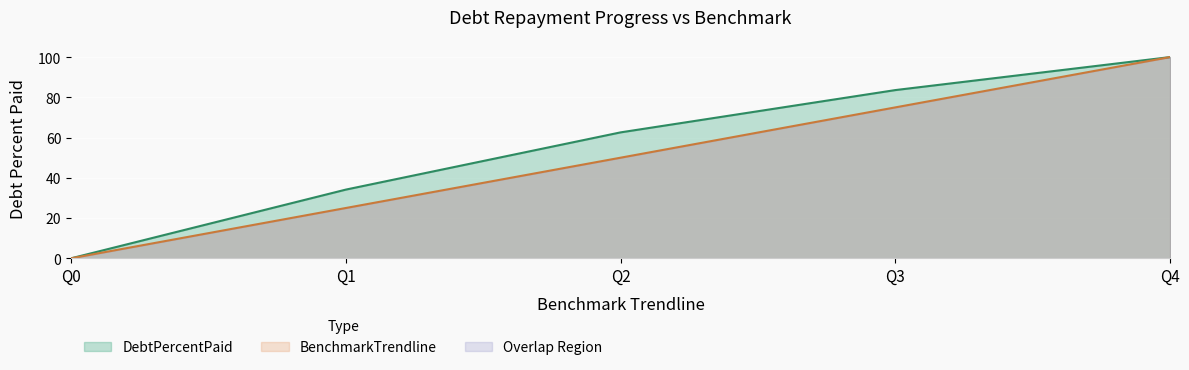

How many data points in BenchmarkTrendline are above 50?

2